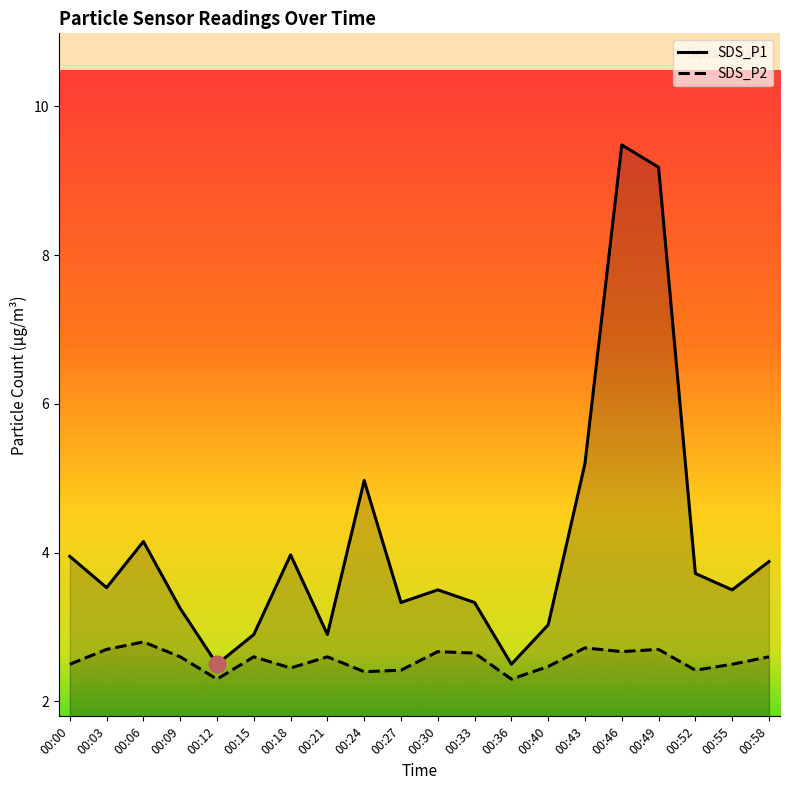

What is the difference between the highest and lowest values at 00:30?

0.8